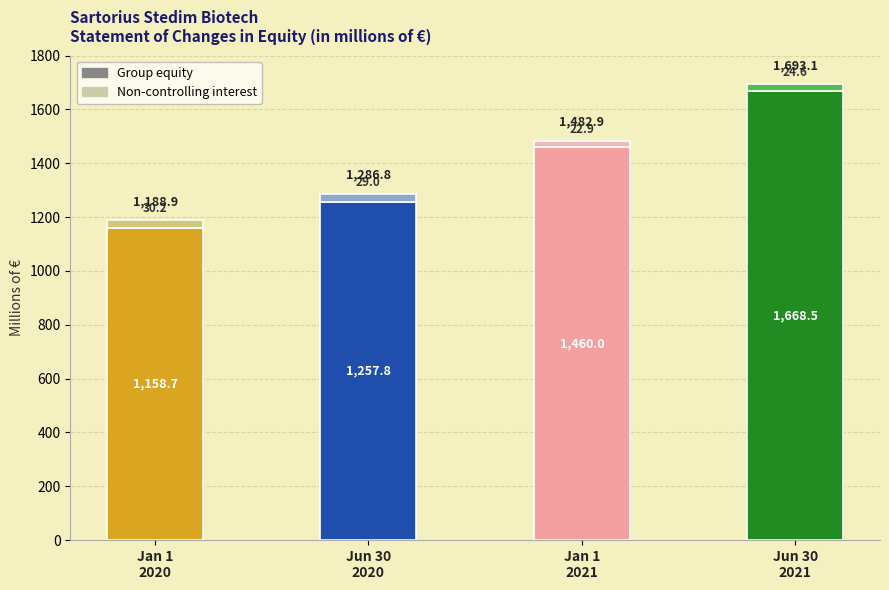

At which label is Group equity closest to 1413?

Jan 1
2021